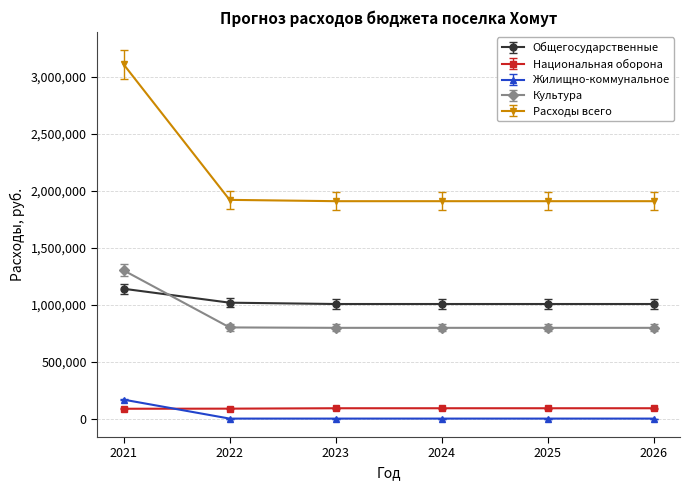

True or false: Культура and Национальная оборона intersect in this chart.

False